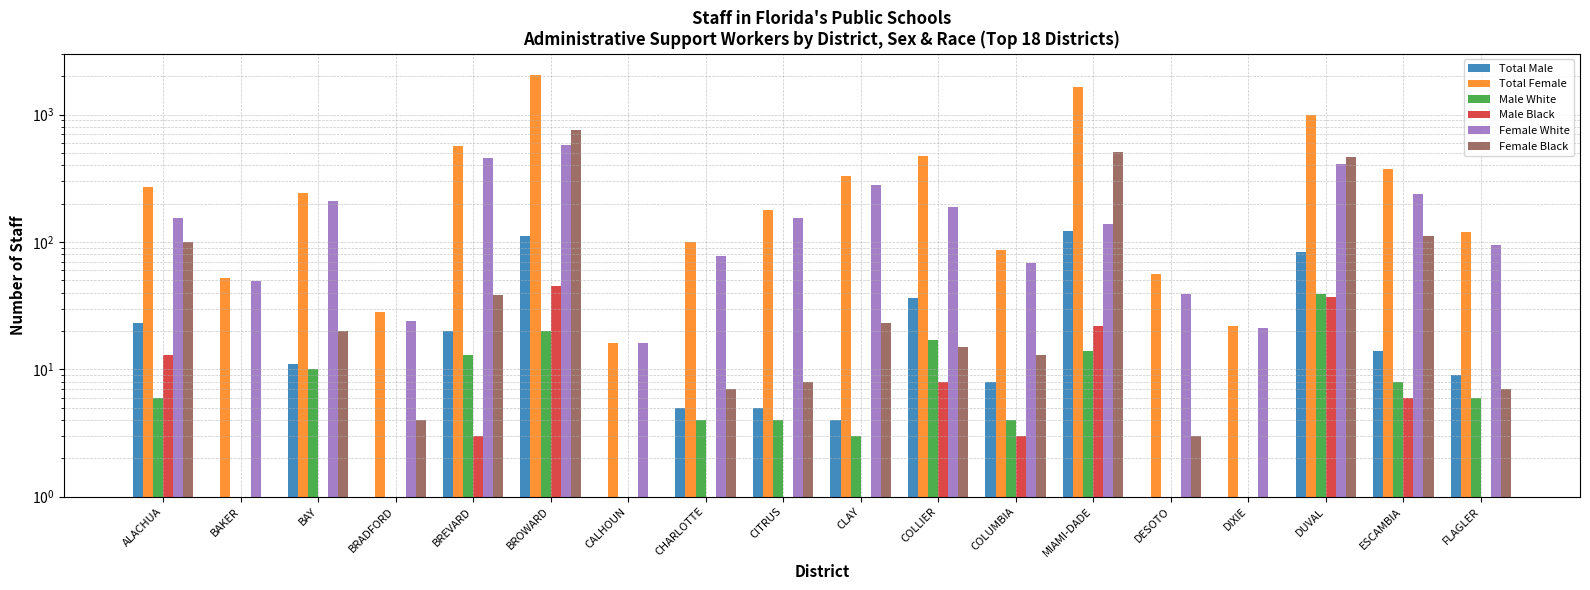

What is the label of the 7th bar from the right?

COLUMBIA